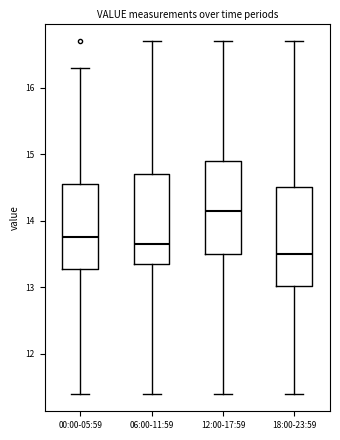

Which box has the highest median line?

12:00-17:59